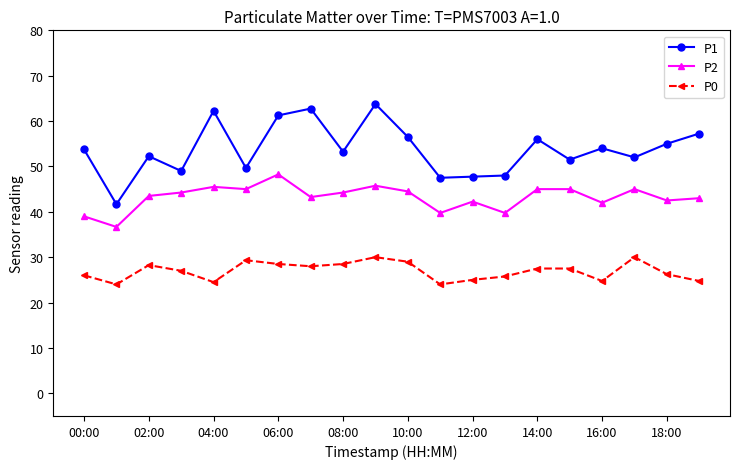

What is the lowest value of the P0 series?

24.0